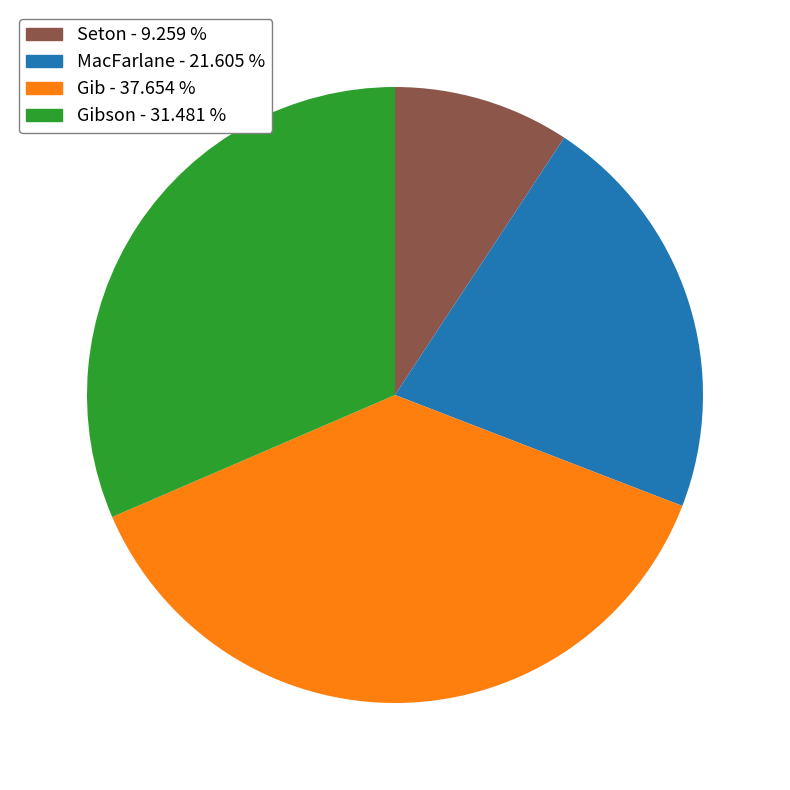

Is the sum of Gib - 37.654 % and Seton - 9.259 % greater than half?

No